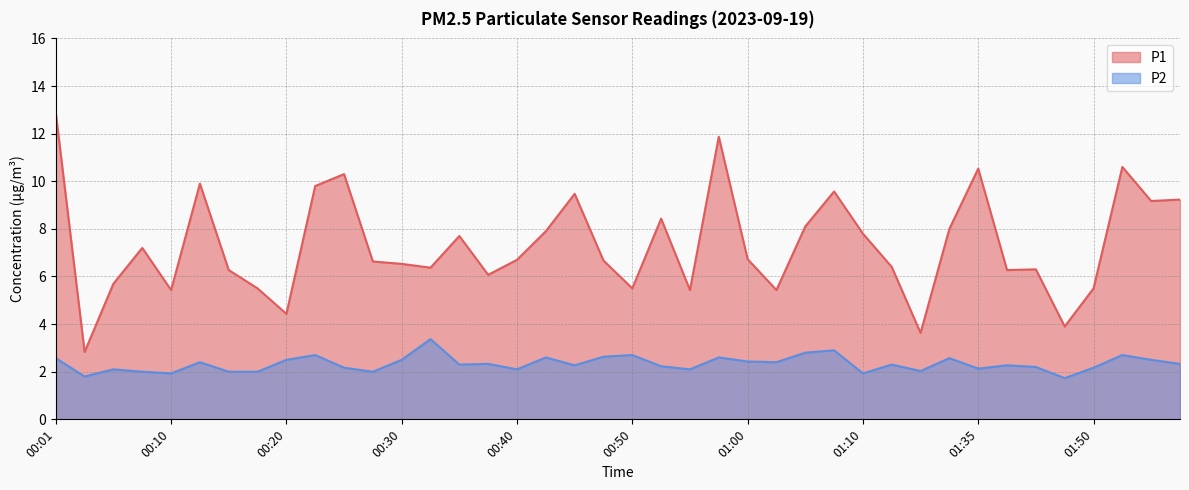

What value does the P2 series have at 00:25?

2.2